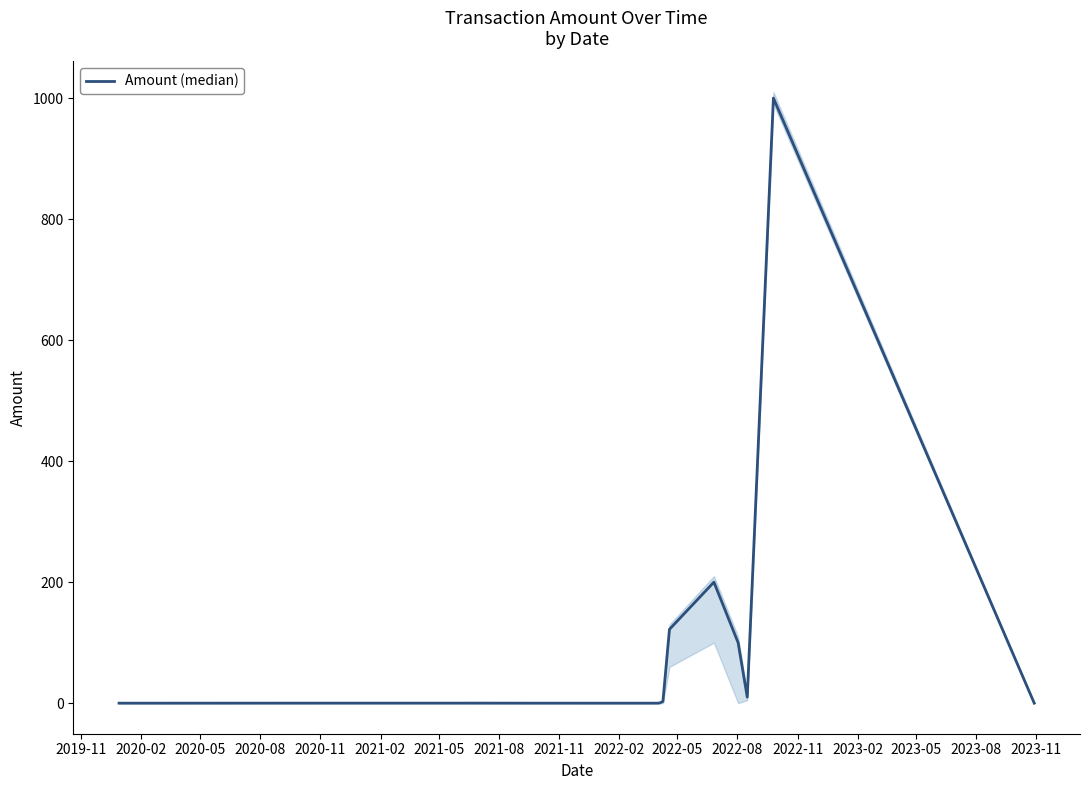

Reading left to right, transcribe all the data shown in this chart.

0.0	0.0	0.1	0.0	0.0	0.0	0.3	3.0	122.0	200.0	100.0	10.0	1000.0	0.0